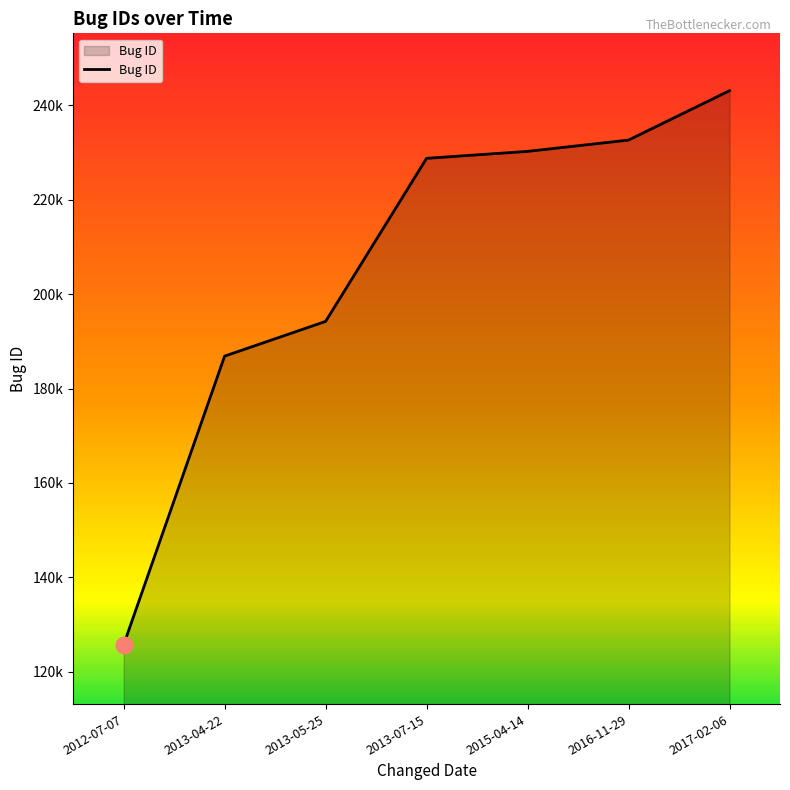

The chart shows a value of 186873 at 2013-04-22. True or false?

True